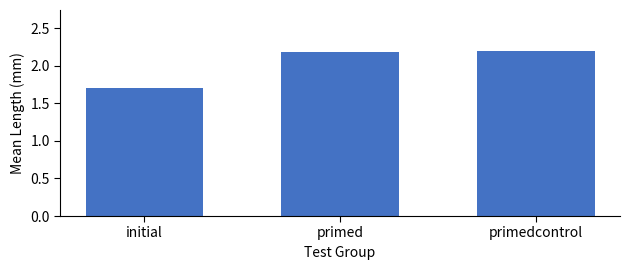

At which category does the chart reach its minimum across all series?

initial